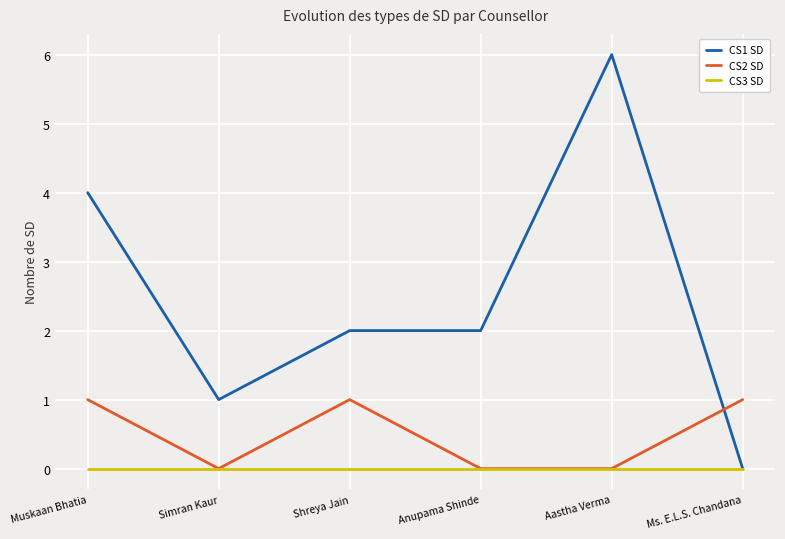

Rank the series by their maximum value, from highest to lowest.

CS1 SD, CS2 SD, CS3 SD